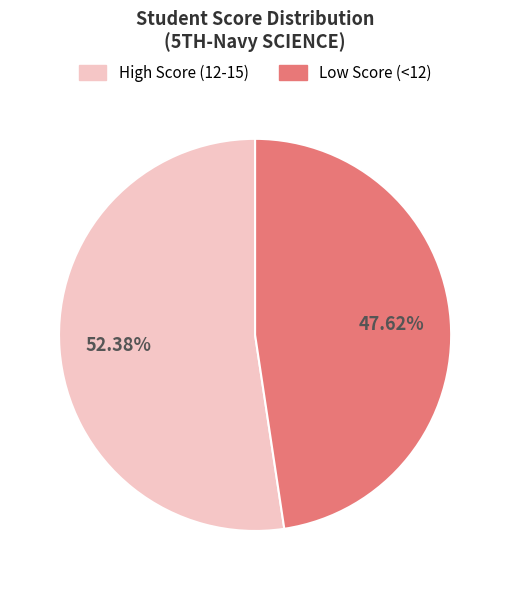

Between High Score (12-15) and Low Score (<12), which is larger?

High Score (12-15)